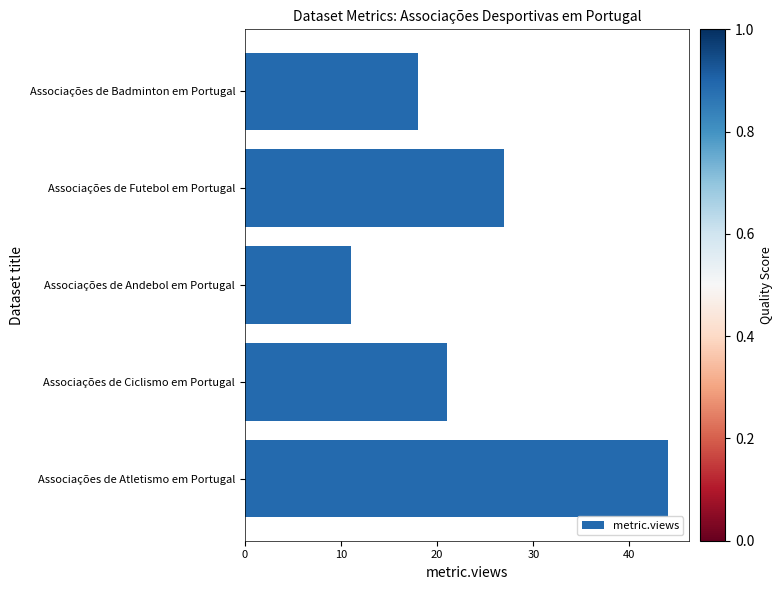

What is the ratio of the value at Associações de Atletismo em Portugal to the value at Associações de Badminton em Portugal?

2.4